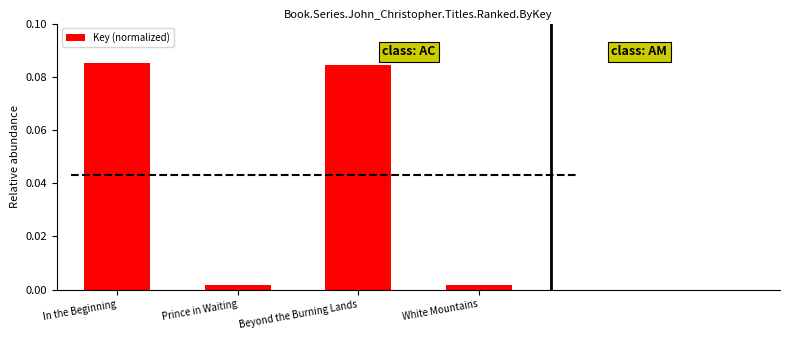

The value at In the Beginning is 0.0. True or false?

False